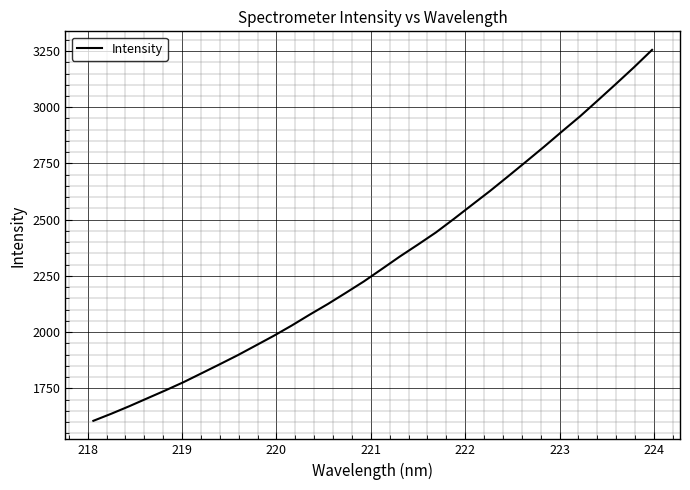

What is the difference between the maximum and minimum values?

1649.7